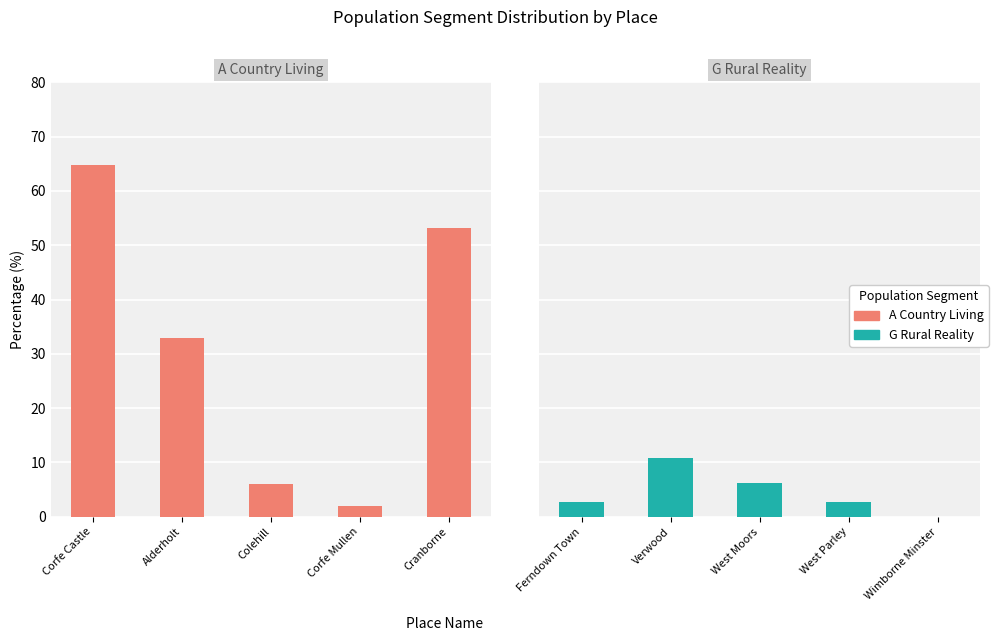

Which category has the lowest value in the A Country Living series?

Corfe Mullen